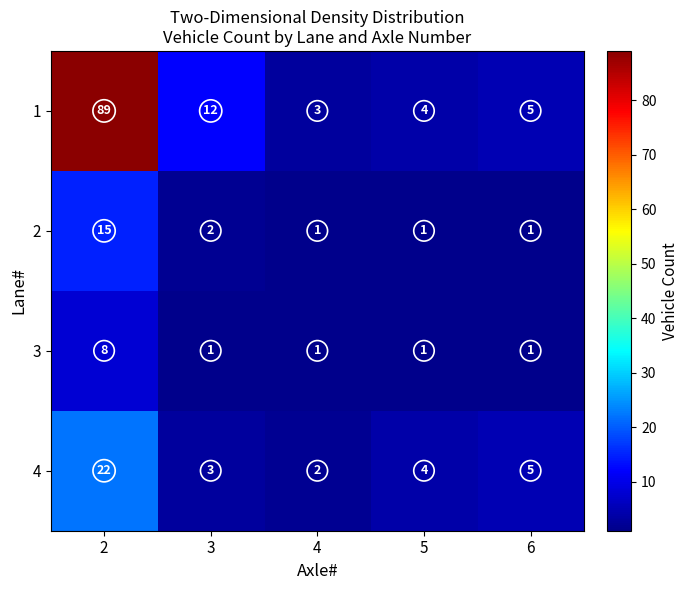

What is the maximum value for 4?

22